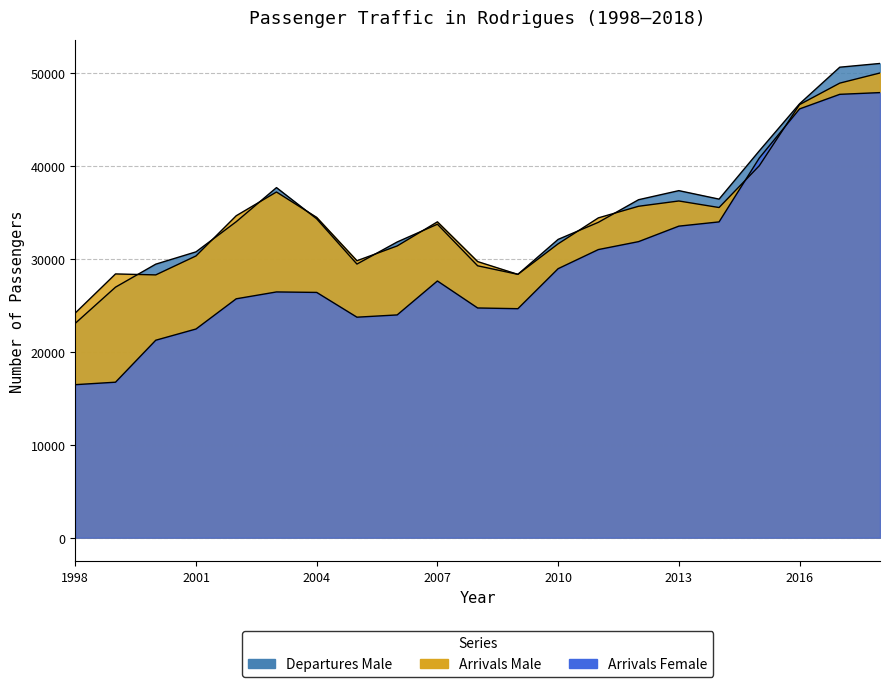

At which category does Departures Male reach its first local peak?

2003